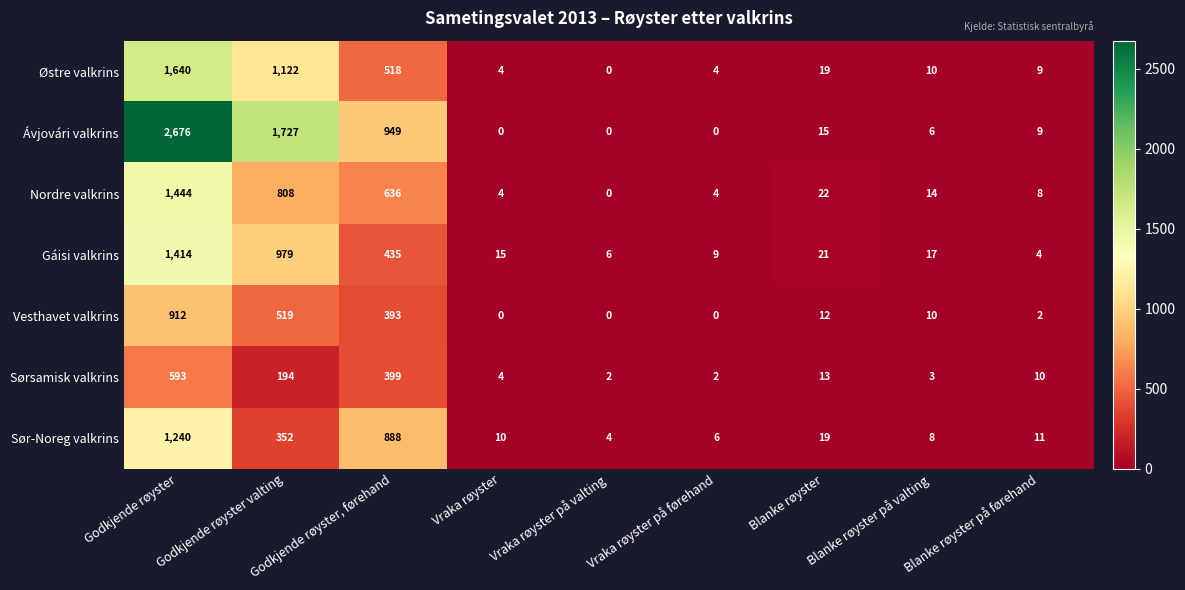

What is the difference between the highest and lowest values at Godkjende røyster, førehand?

556